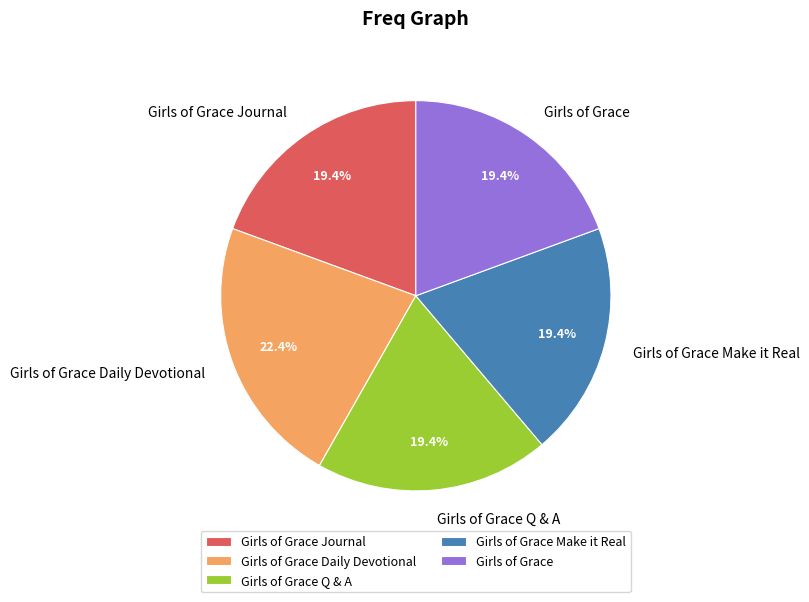

The Girls of Grace Daily Devotional slice represents 22% of the pie. True or false?

True